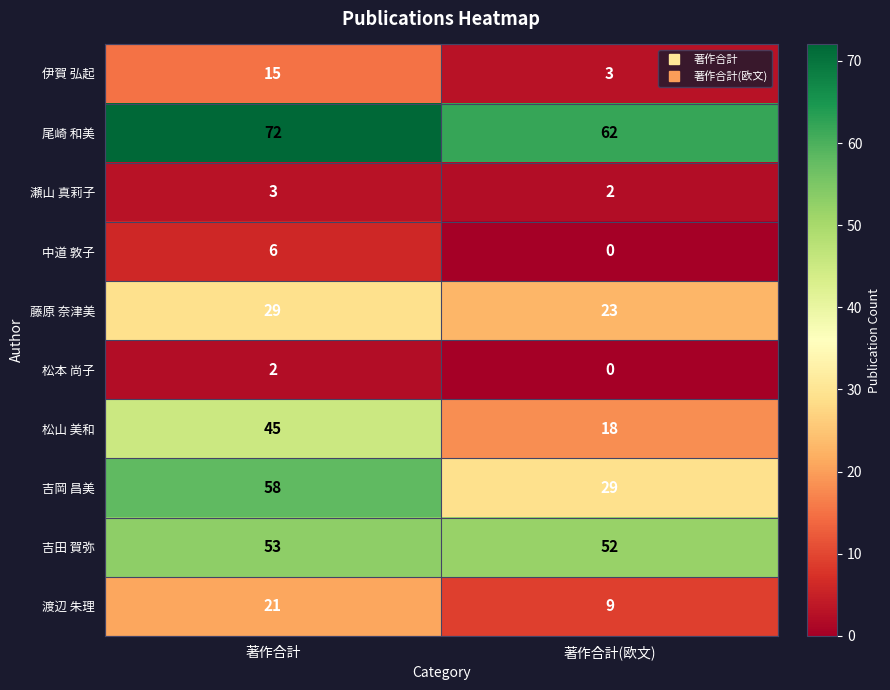

What is the minimum value for 伊賀 弘起?

3